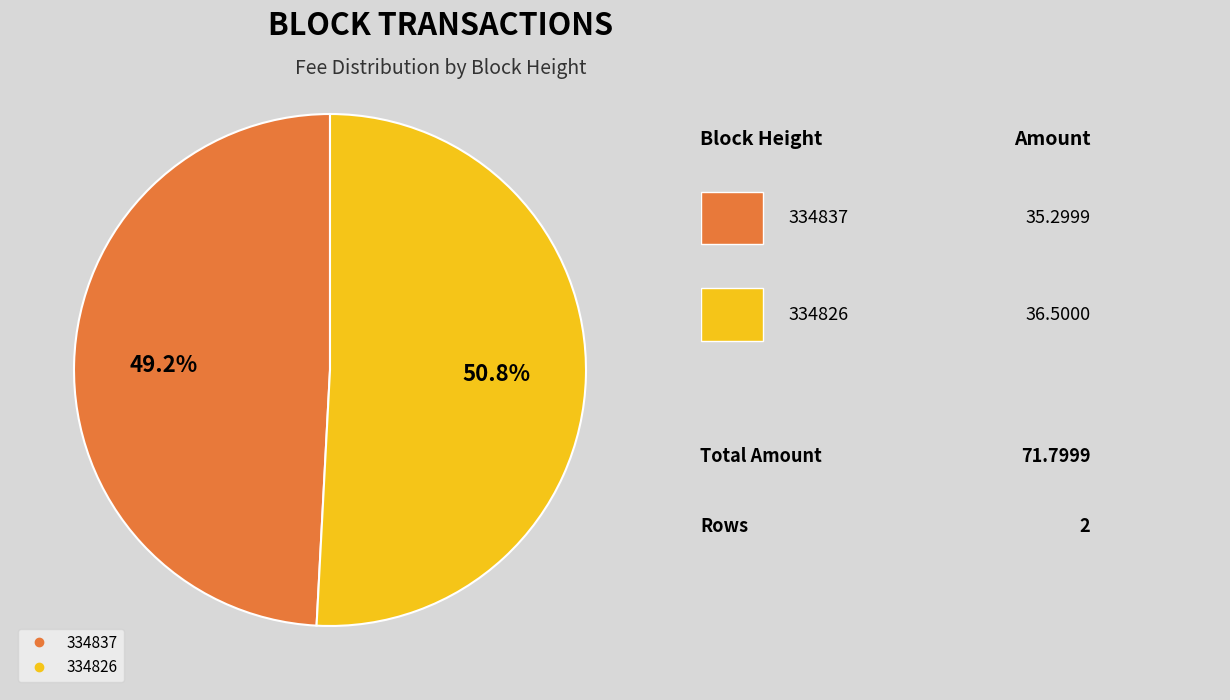

To the nearest percent, what is the average slice percentage?

50%